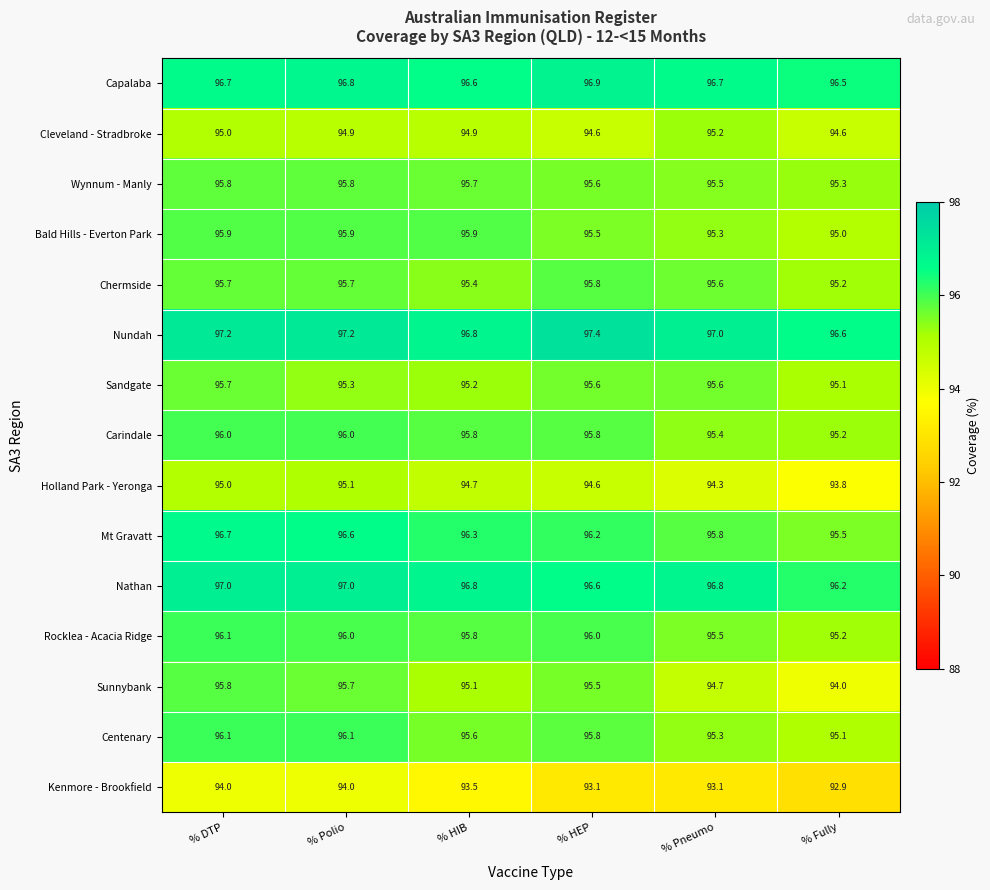

What is the difference between the maximum and minimum values in the Nathan series?

0.8